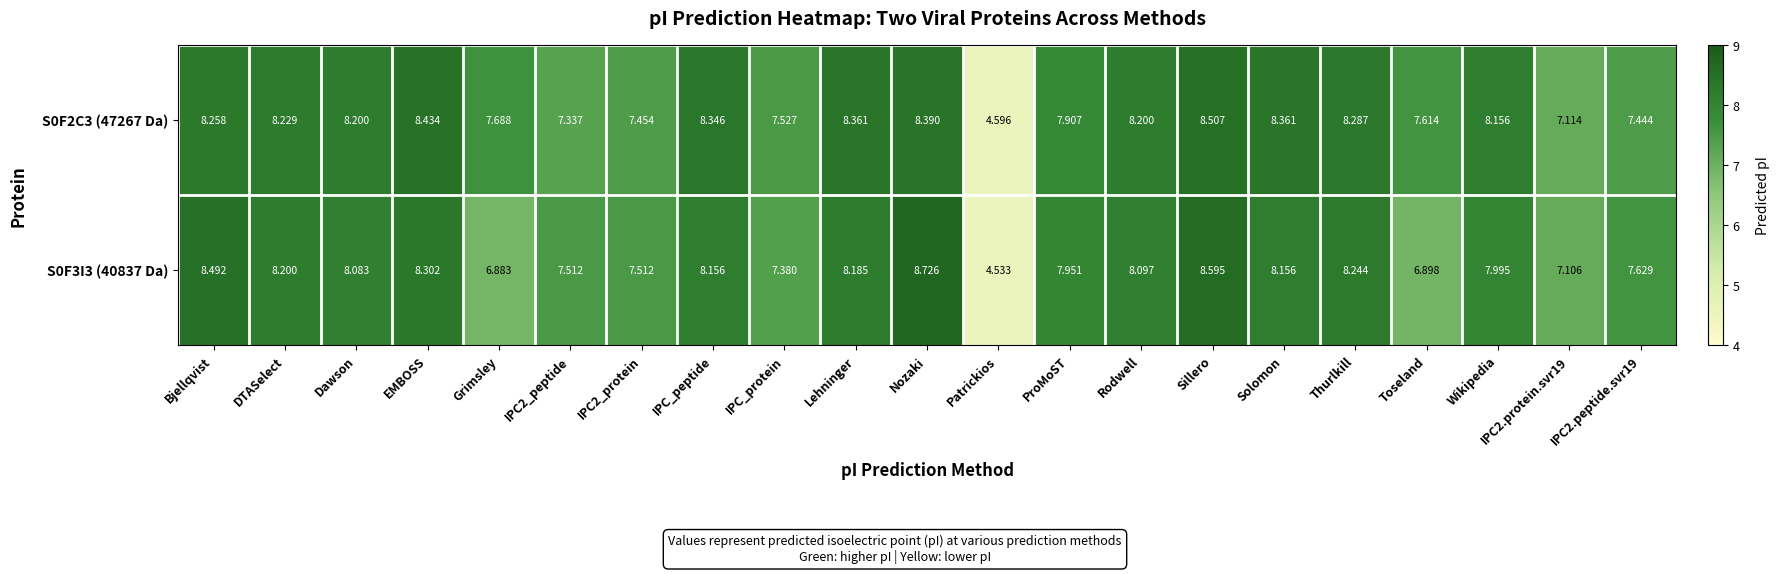

Where does the S0F2C3 (47267 Da) series first go above 8?

Bjellqvist